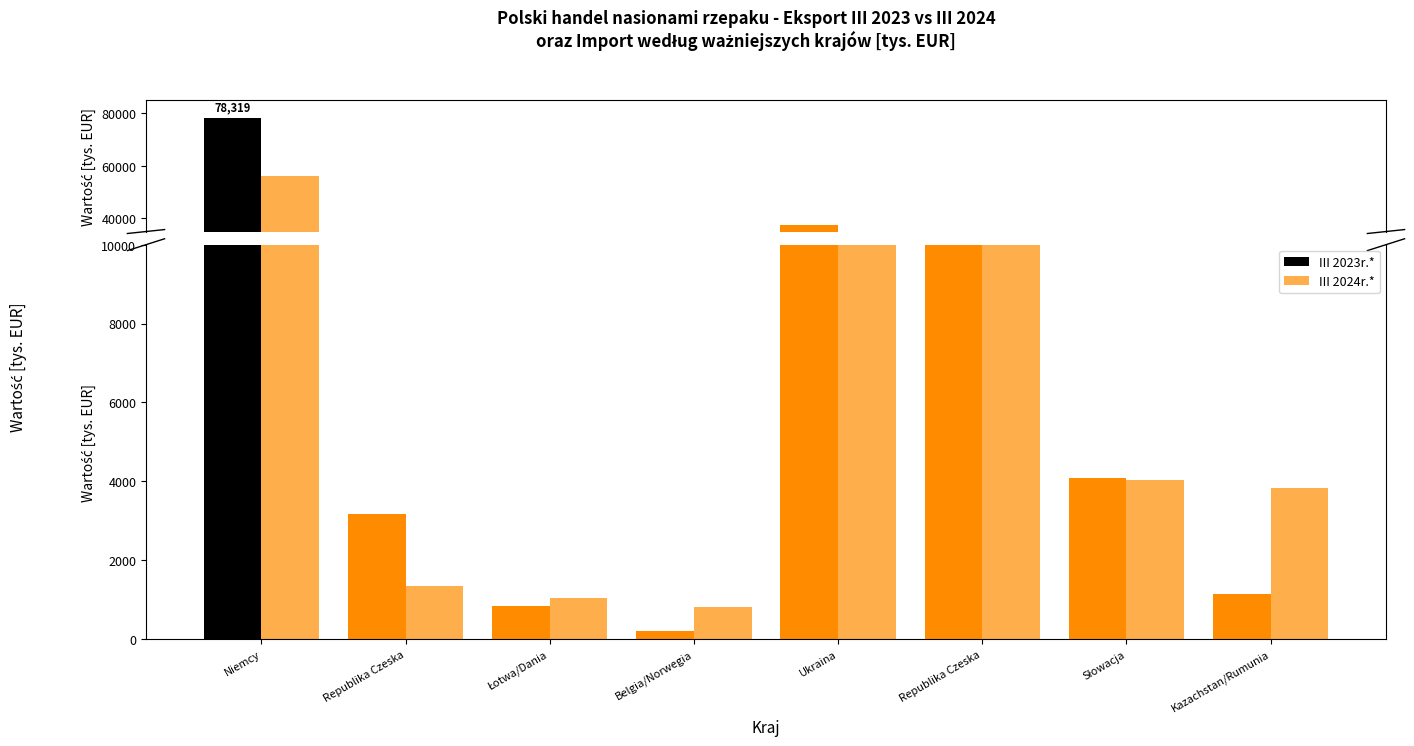

At which category does the chart reach its peak across all series?

Niemcy